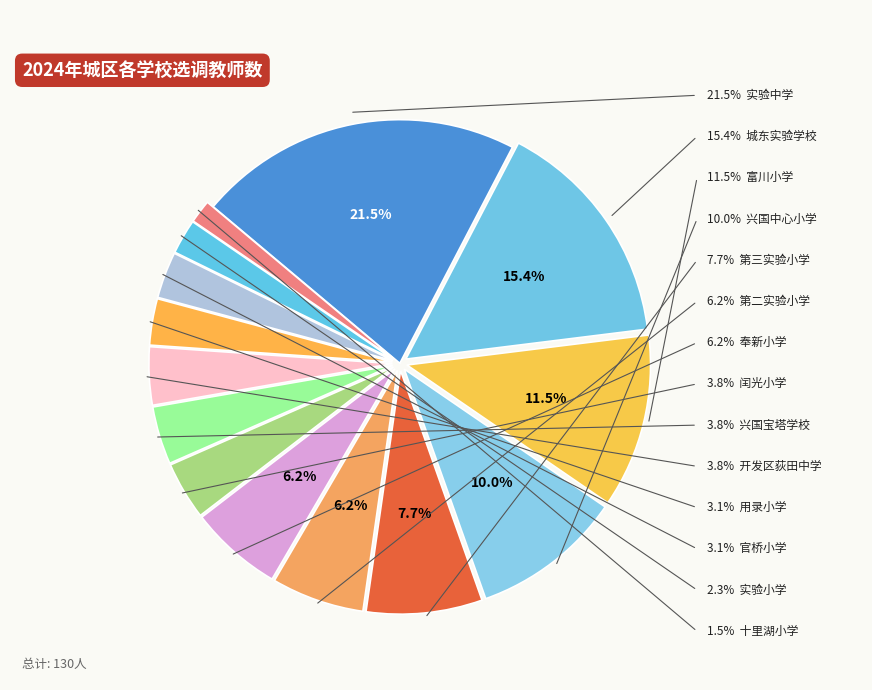

What is the smallest slice in the pie chart?

十里湖小学